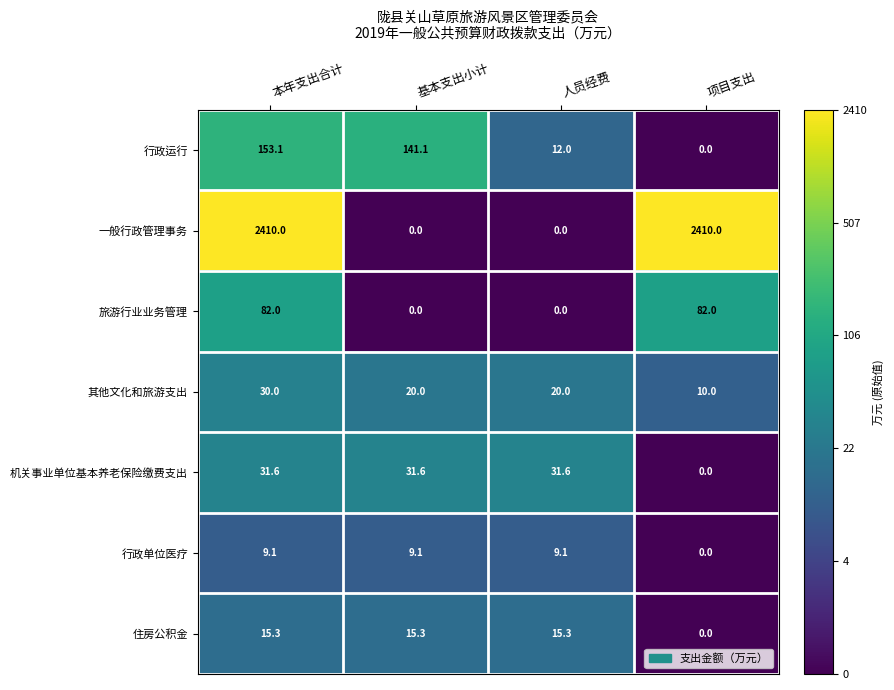

Which series has the largest range (max minus min)?

一般行政管理事务